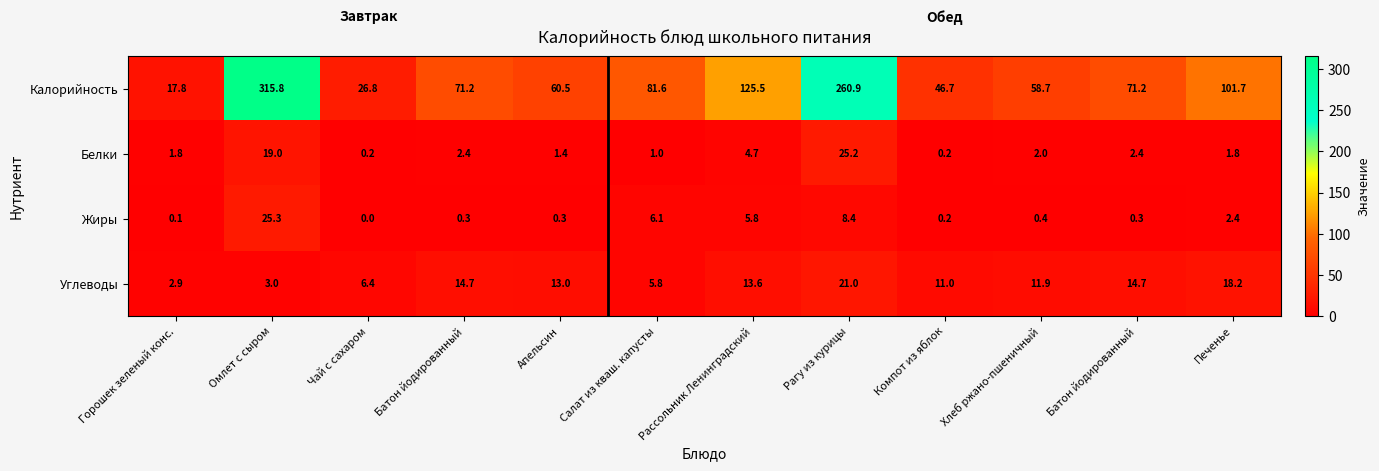

What is the difference between the highest and lowest values at Рагу из курицы?

252.5